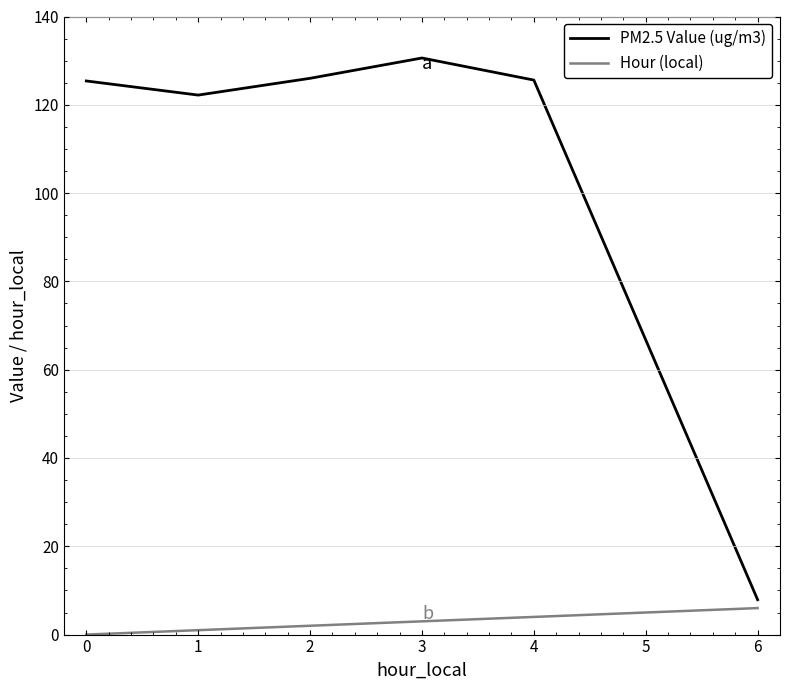

Is the value of PM2.5 Value (ug/m3) at 3 greater than the value of Hour (local) at 1?

Yes